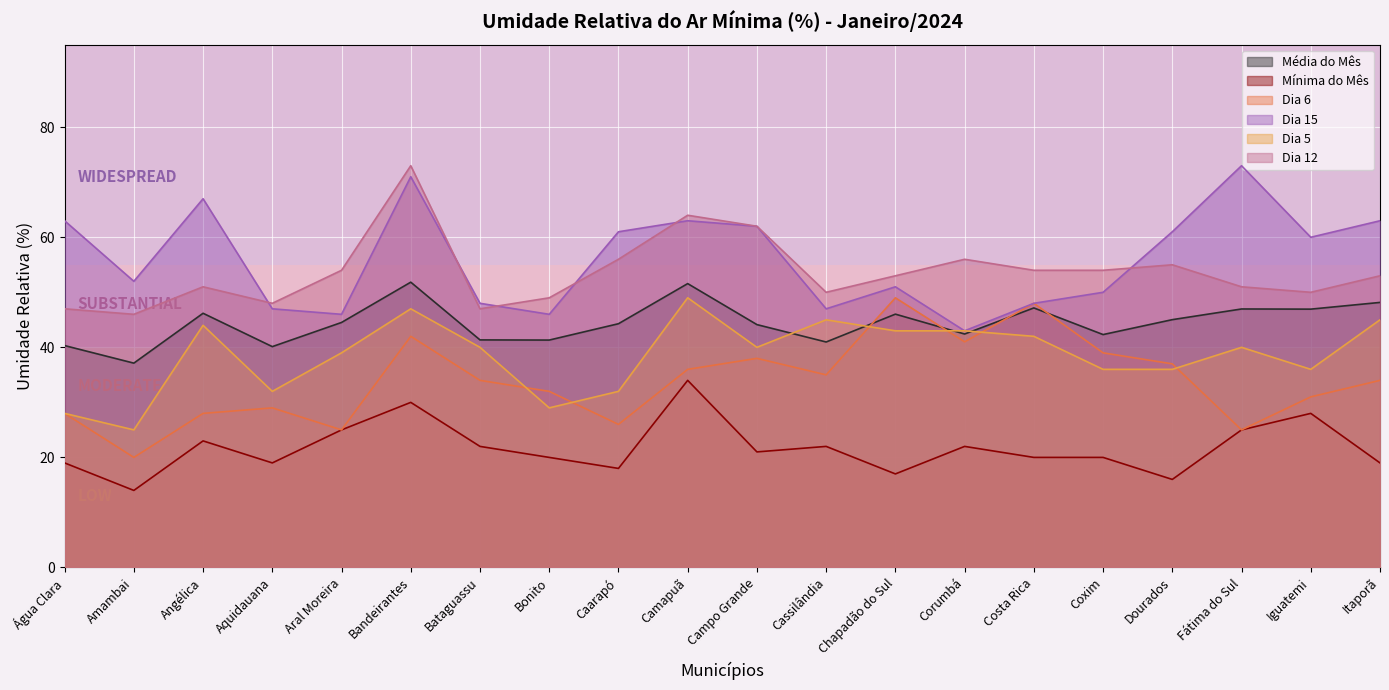

Rank the series at Iguatemi from lowest to highest value.

Mínima do Mês, Dia 6, Dia 5, Média do Mês, Dia 12, Dia 15